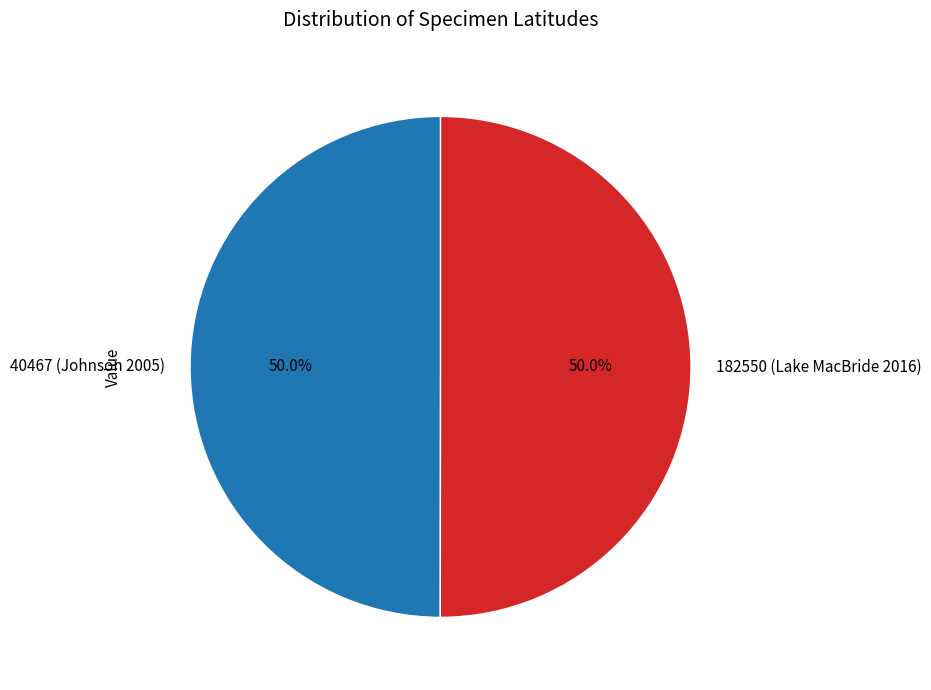

To the nearest percent, what is the average slice percentage?

50%